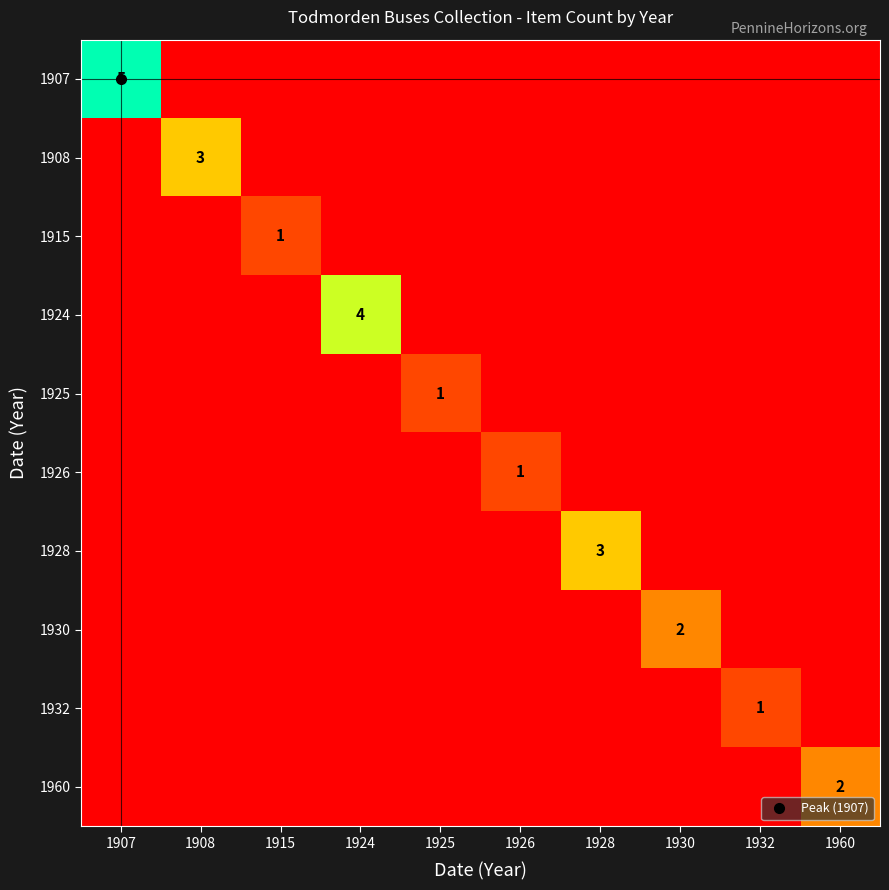

List the labels in order of 1907 value, smallest first.

1908, 1915, 1924, 1925, 1926, 1928, 1930, 1932, 1960, 1907